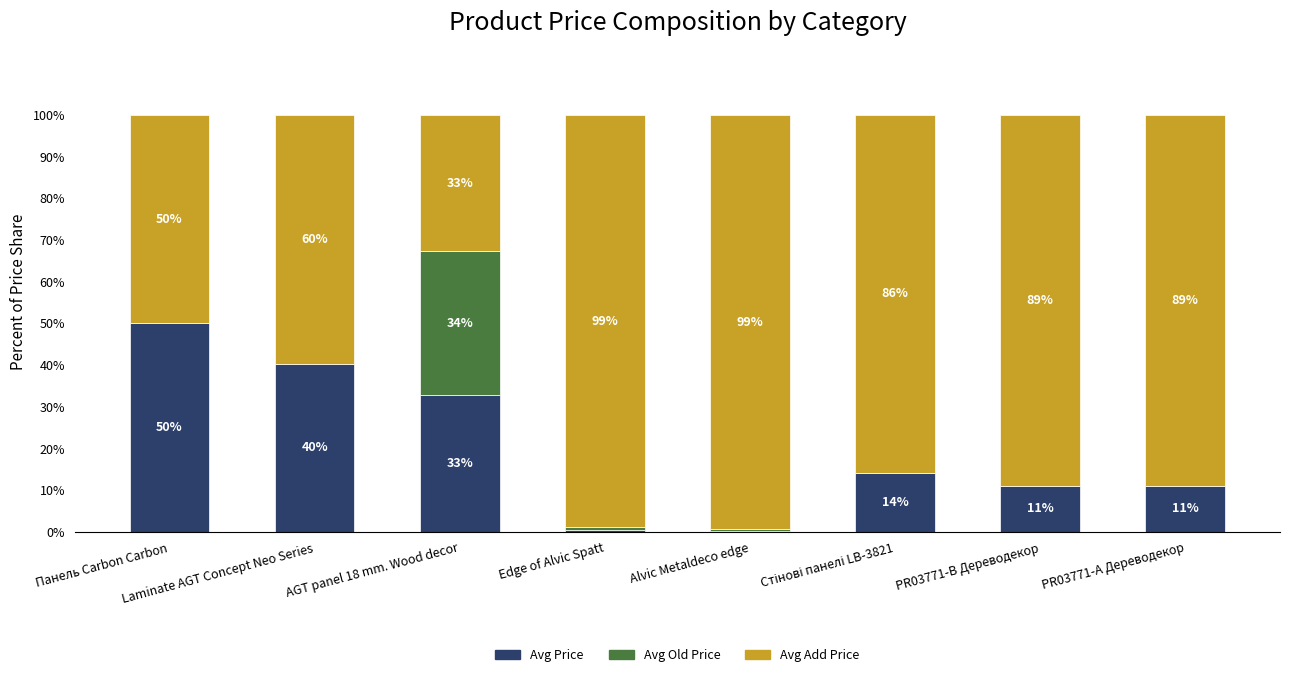

At which label does Avg Add Price first exceed 88?

Edge of Alvic Spatt